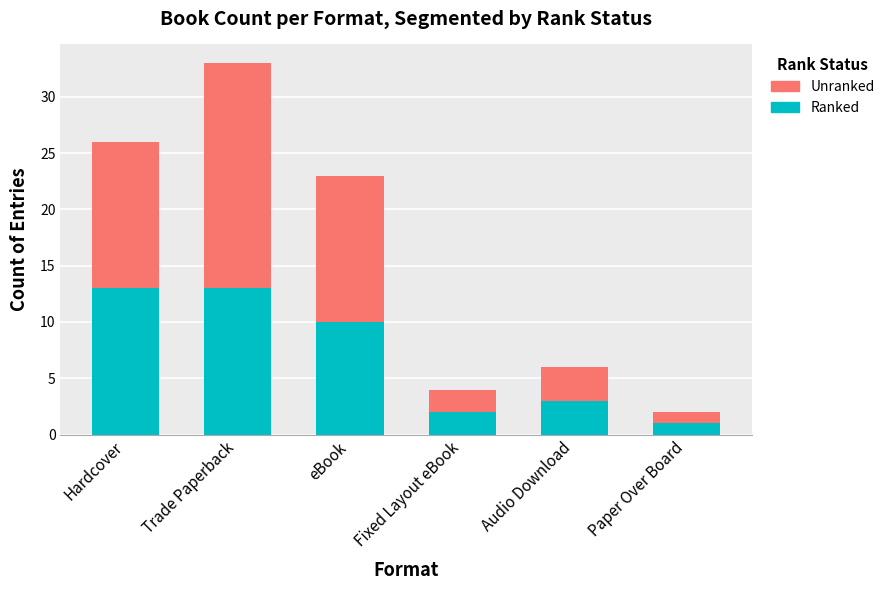

What is the difference between the second highest and minimum values in the Ranked series?

12